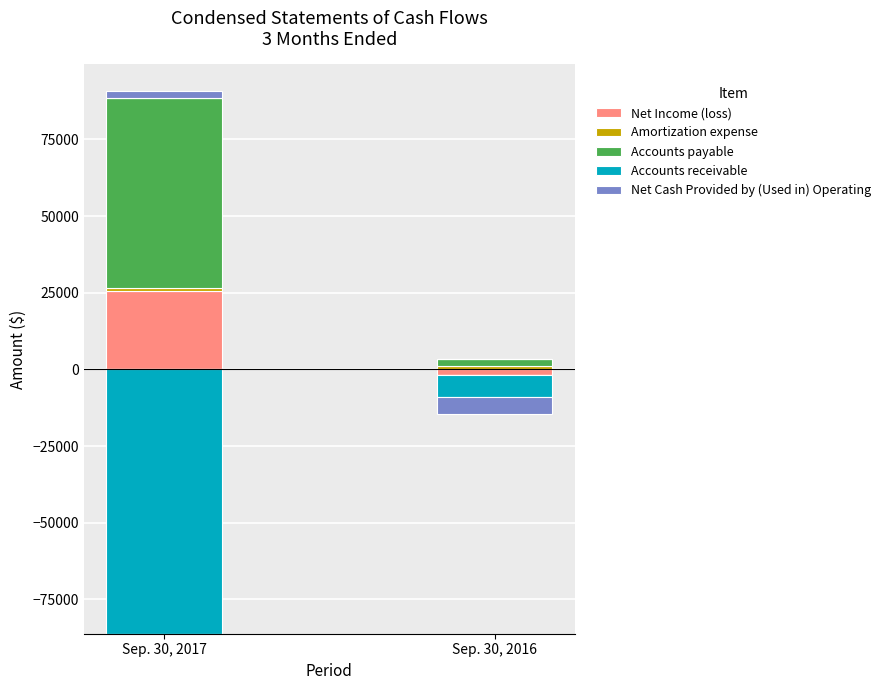

What is the difference between the Net Income (loss) values at Sep. 30, 2017 and Sep. 30, 2016?

25540